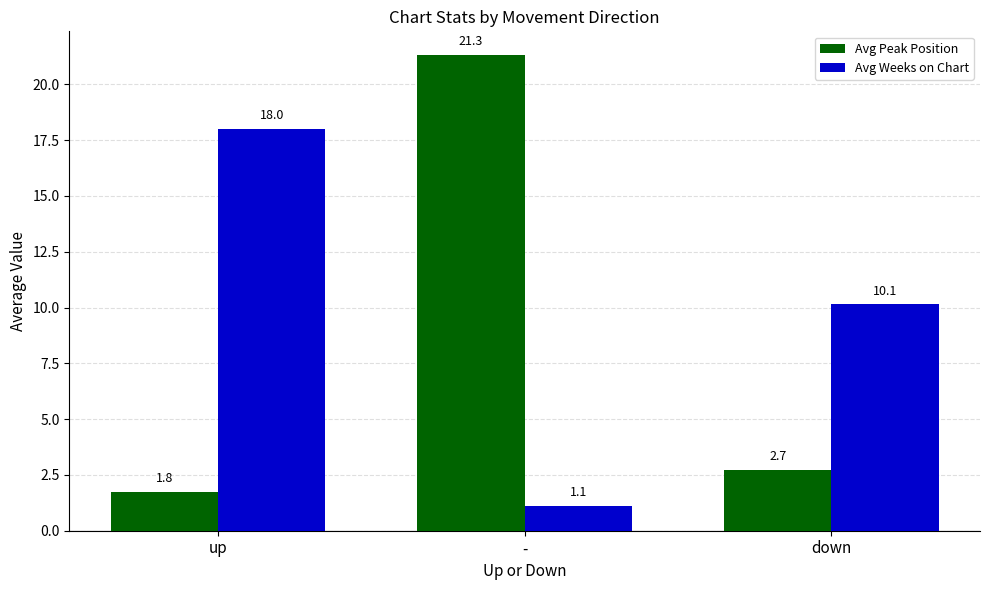

What is the sum of the Avg Peak Position values at - and up?

23.1